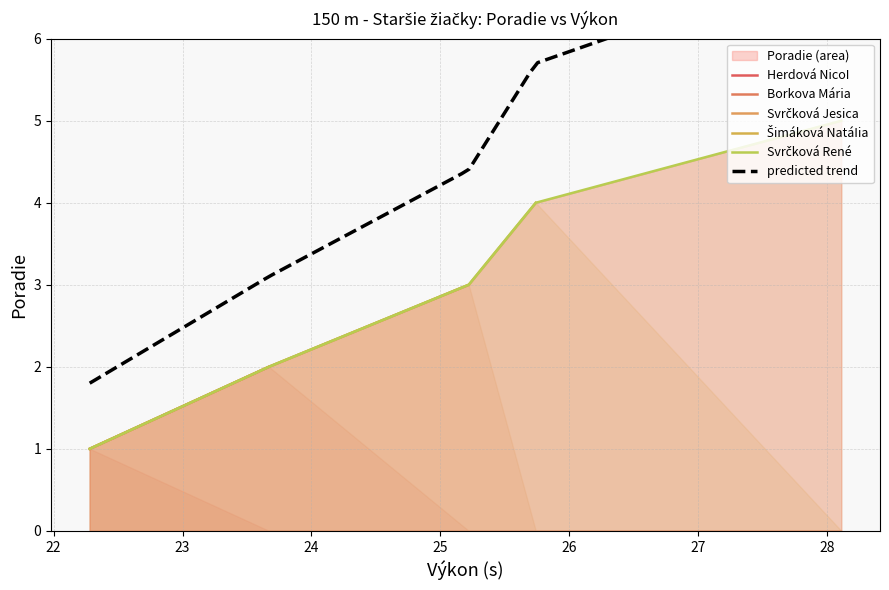

What is the average value?

3